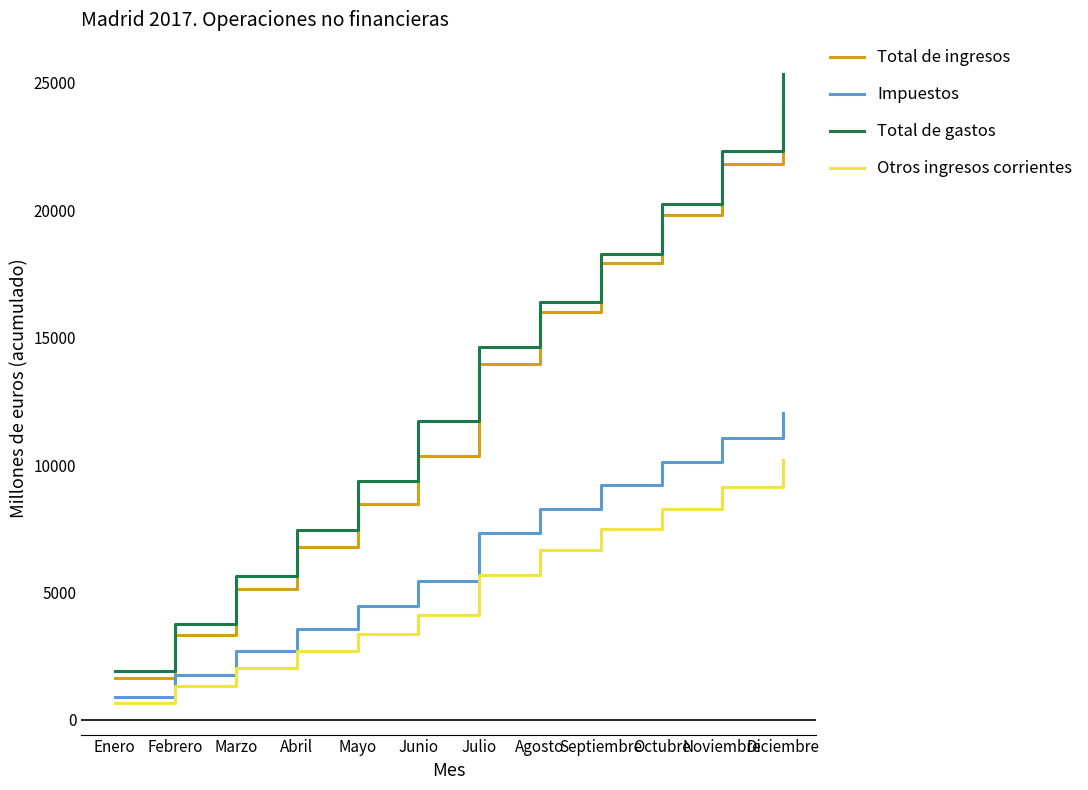

Reading left to right, extract all data points from this chart.

Total de ingresos: 1647	3316	5128	6775	8477	10366	13978	16023	17929	19814	21811	24219
Impuestos: 888	1776	2708	3576	4474	5449	7331	8289	9202	10116	11071	12052
Total de gastos: 1900	3768	5664	7460	9373	11729	14630	16396	18304	20259	22312	25348
Otros ingresos corrientes: 655	1321	2023	2688	3354	4100	5693	6674	7489	8281	9136	10215